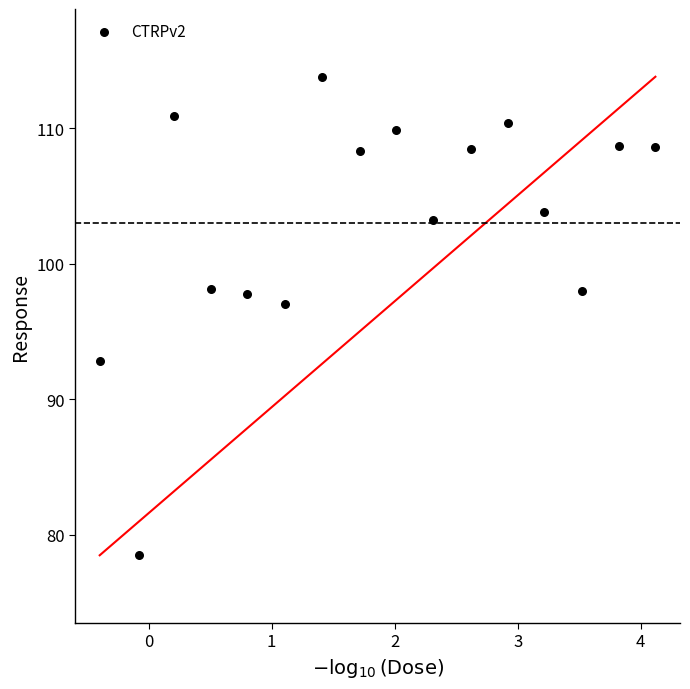

What Y value in the scatter plot is closest to 96?

97.0